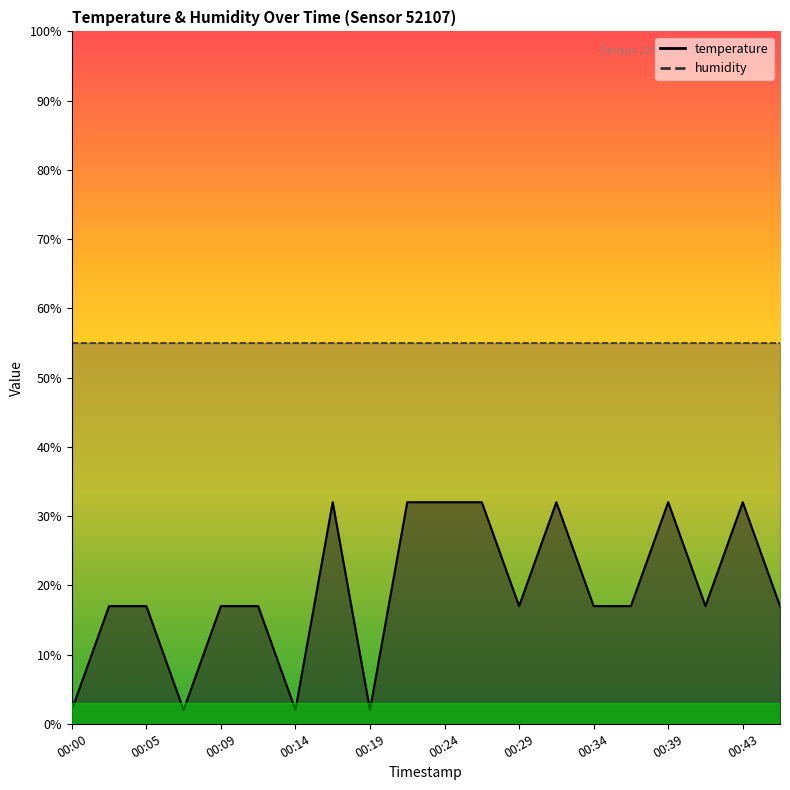

How many points are lower than both their immediate neighbors (excluding endpoints)?

5